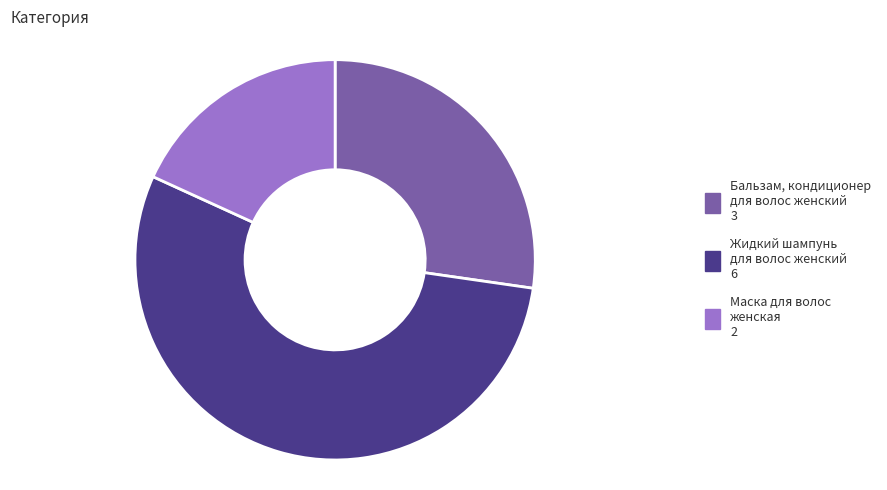

Does Маска для волос женская represent more than half of the total?

No